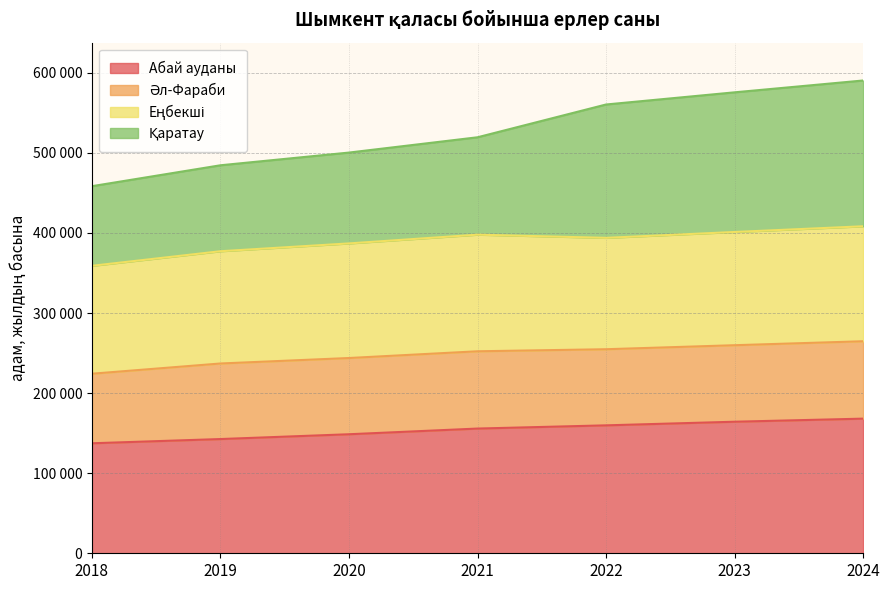

Which has a higher value, 2020 or 2019?

2020